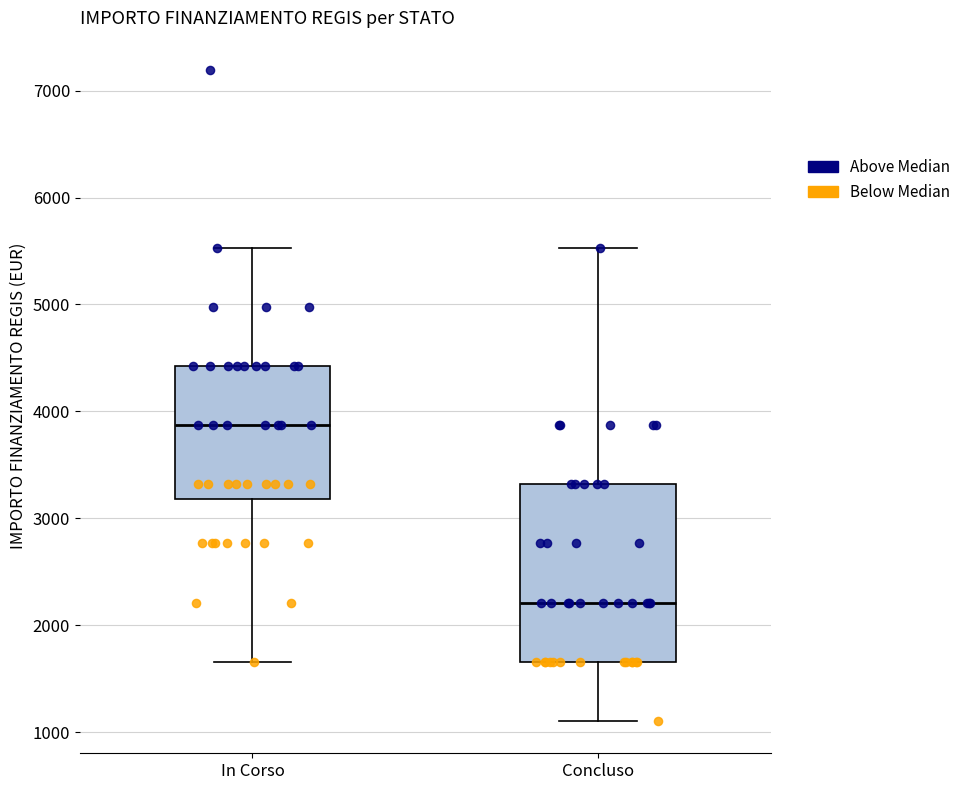

Reading left to right, read every box against the y-axis: the position of its median line, the range the box covers, and the ends of its whiskers. The values are not printed on the chart, so give them approximately, as read against the axis.

In Corso: median 3900, box 3200 to 4400, whiskers 1700 to 5500
Concluso: median 2200, box 1700 to 3300, whiskers 1100 to 5500